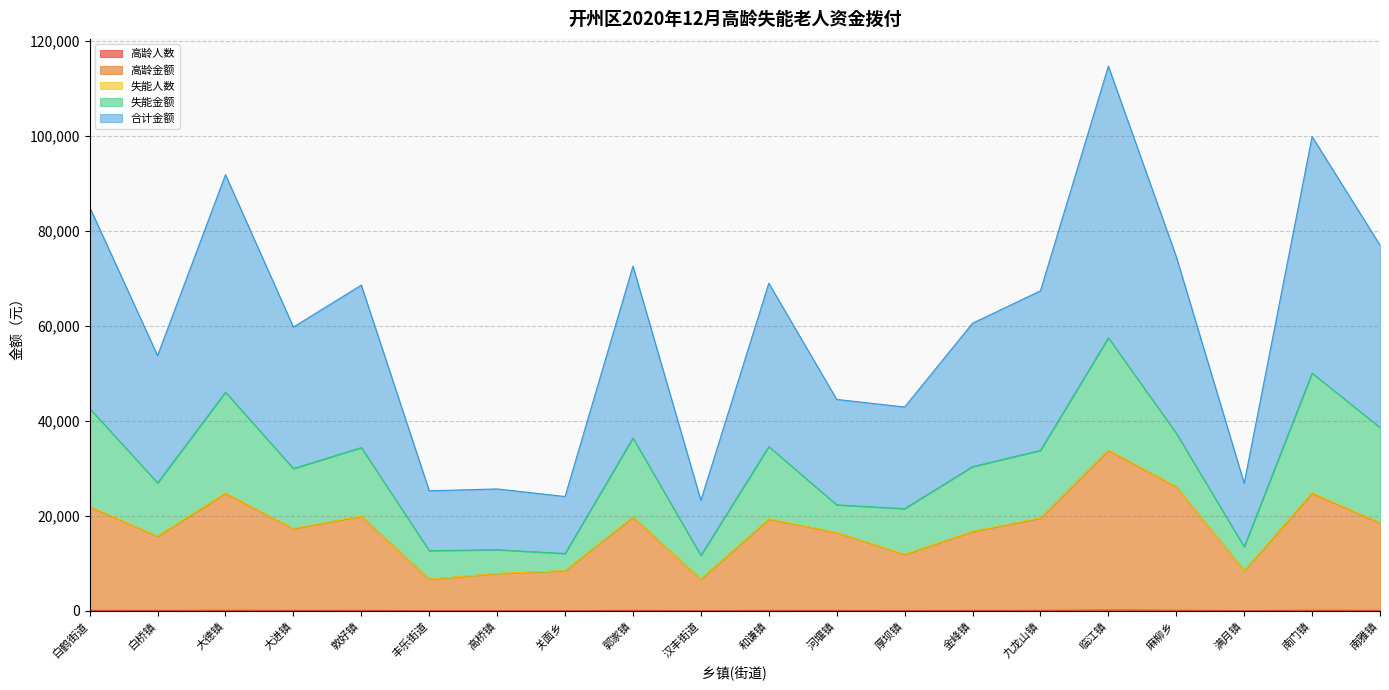

What is the difference between the 合计金额 values at 关面乡 and 南门镇?

37989